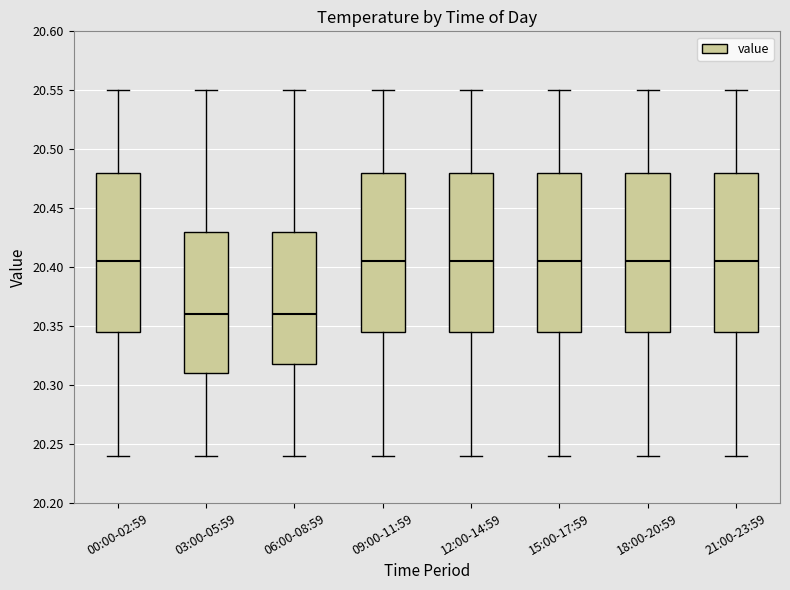

Where does the upper whisker of the box for 12:00-14:59 end on the y-axis? The values are not printed on the chart, so give them approximately, as read against the axis.

20.550